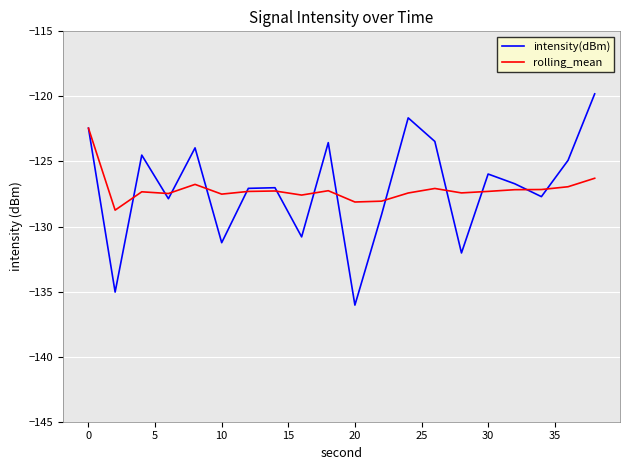

What is the highest value of the intensity(dBm) series?

-119.8